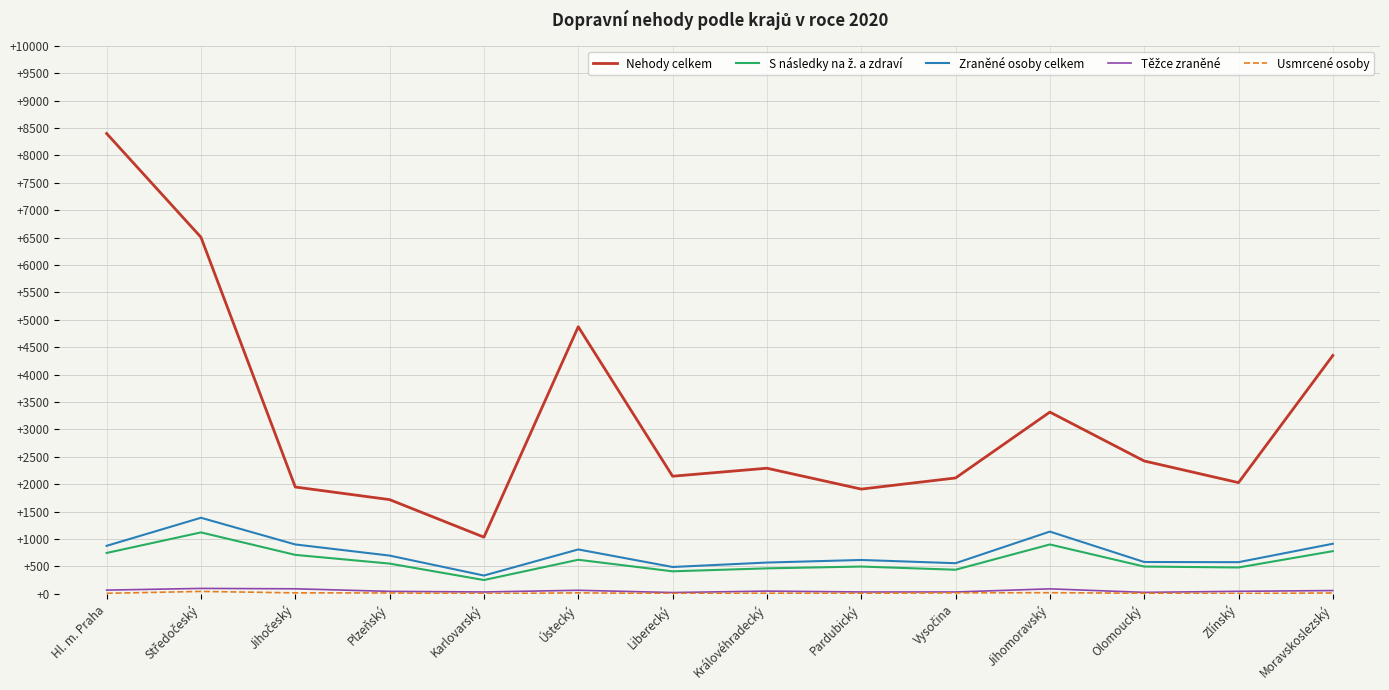

Which series has the largest total across all categories?

Nehody celkem